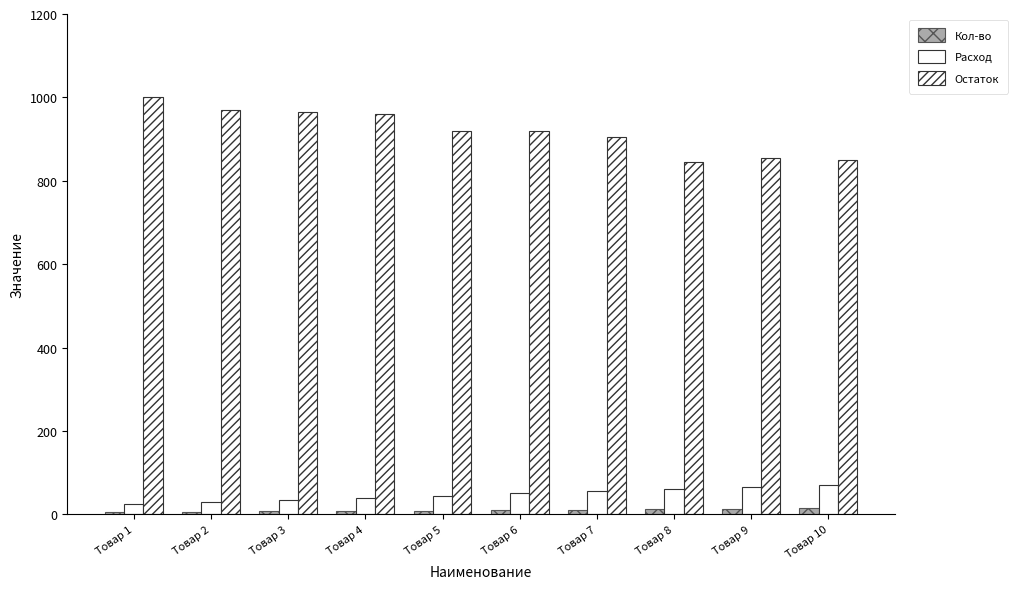

Rank the series at Товар 4 from highest to lowest value.

Остаток, Расход, Кол-во